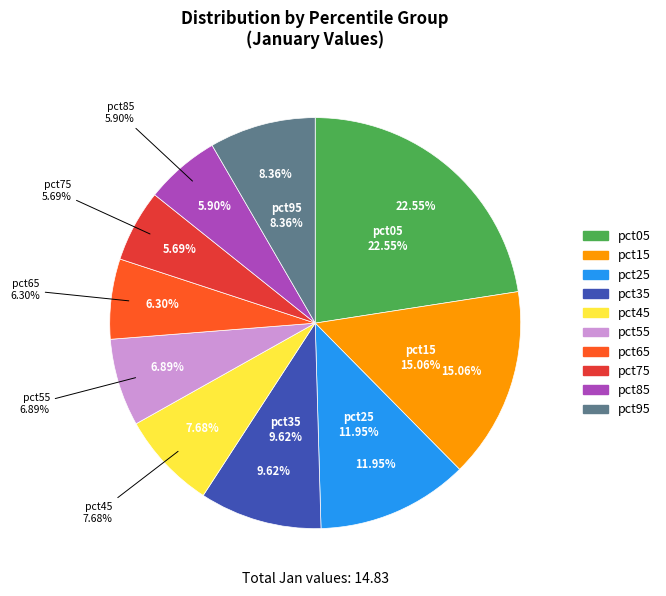

How many slices are in this pie chart?

10